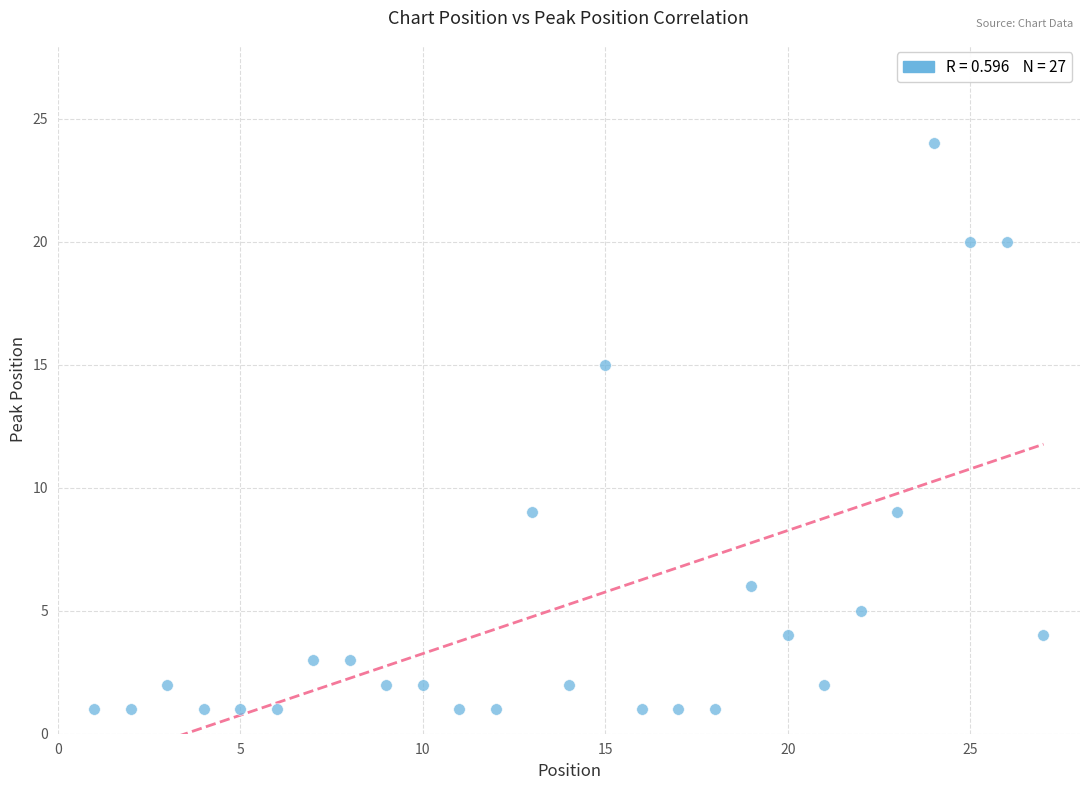

What is the range of X values (max minus min)?

26